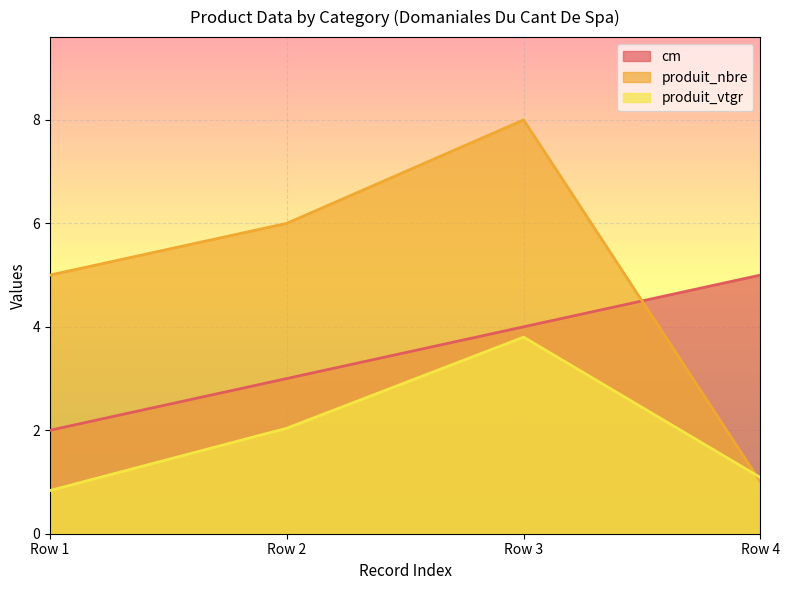

What is the maximum value shown in the chart?

8.0